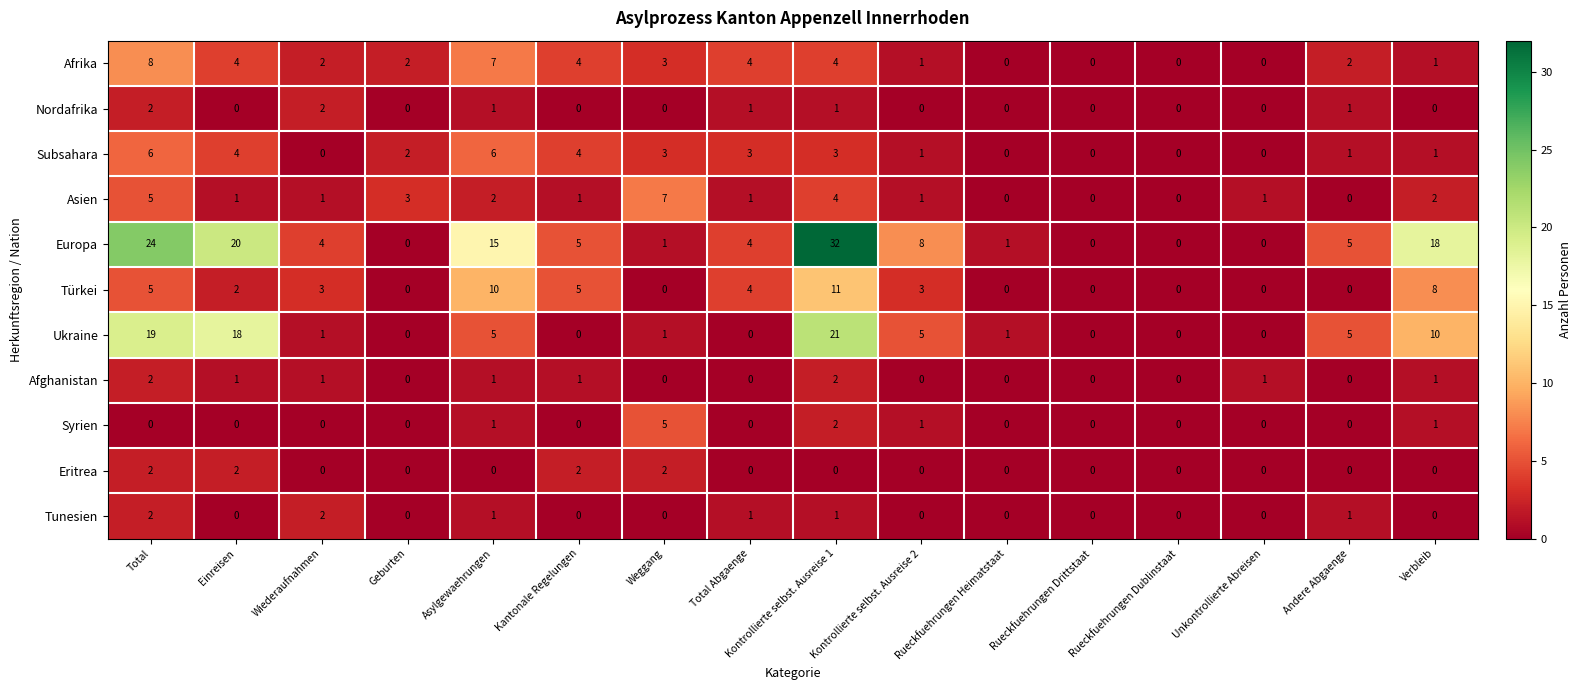

What is the maximum value shown in the chart?

32